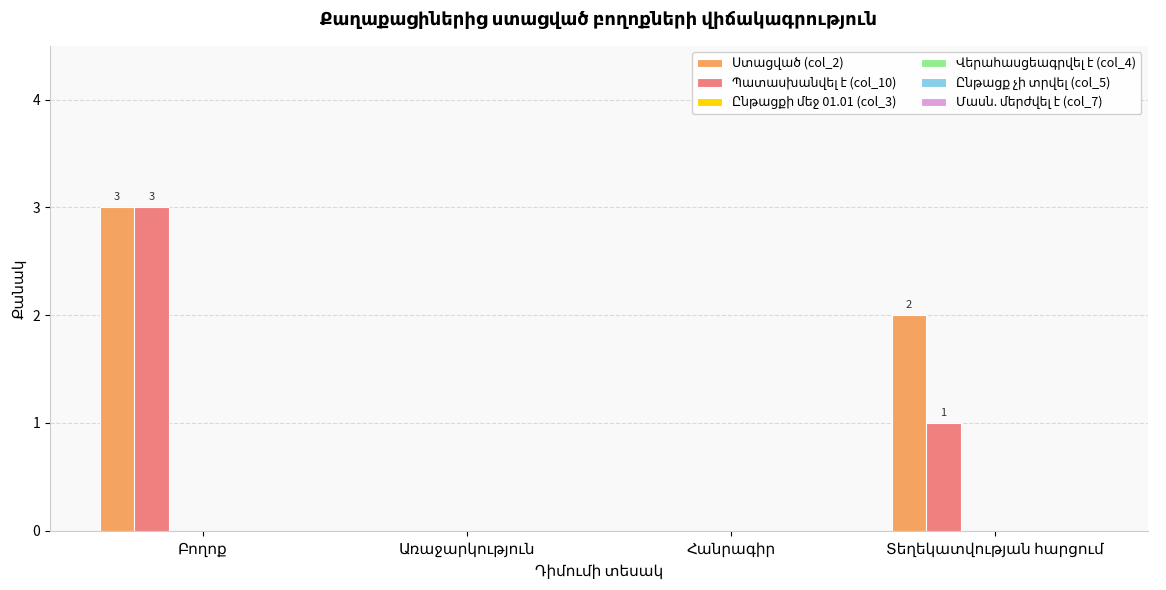

Where is Ստացված (col_2) nearest to the value 1?

Առաջարկություն